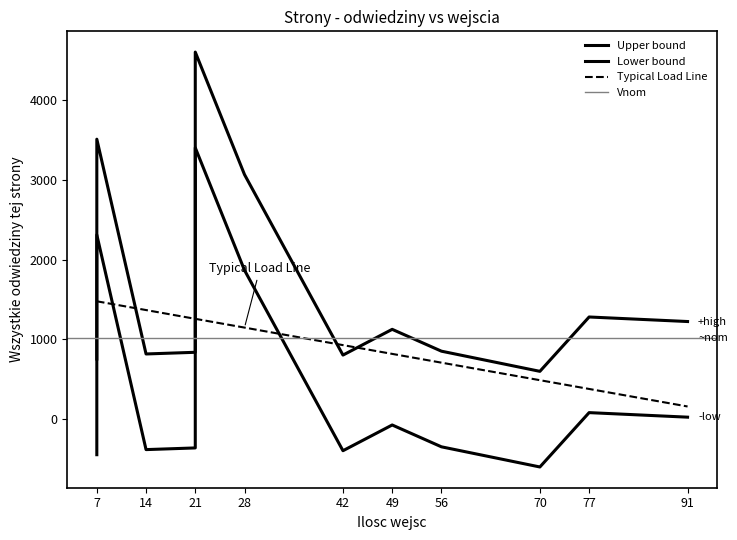

What is the difference between the maximum and minimum values?

4006